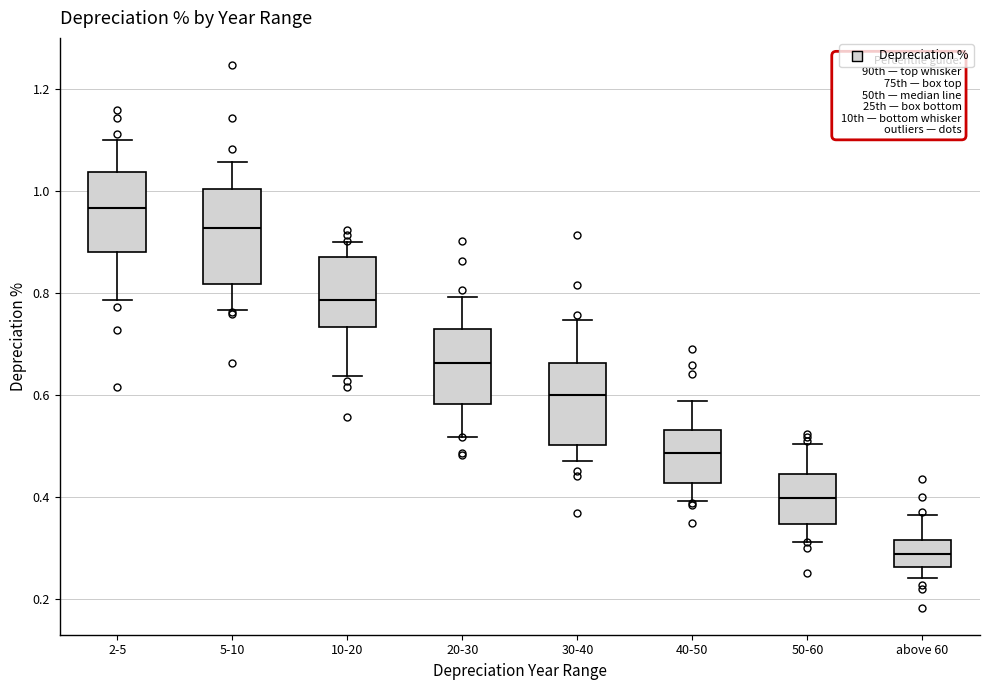

Which box's median line is the highest?

2-5